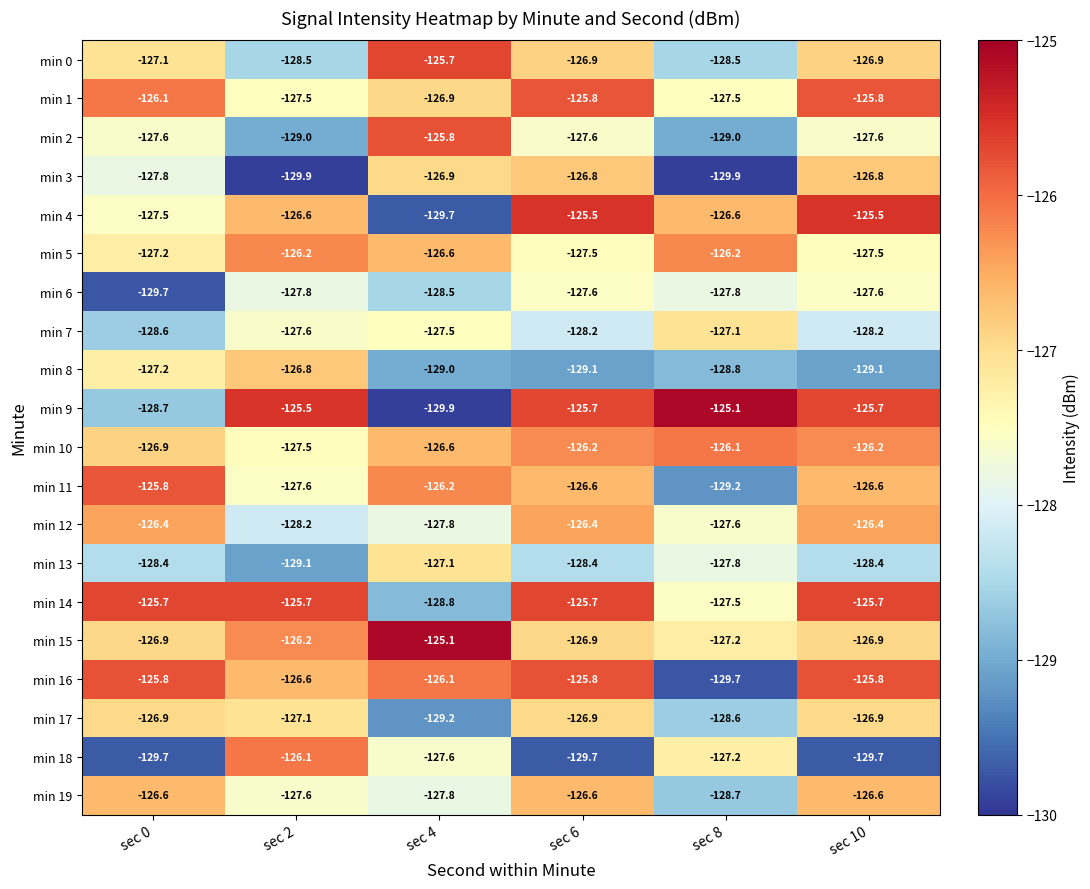

How many categories are shown in the chart?

6